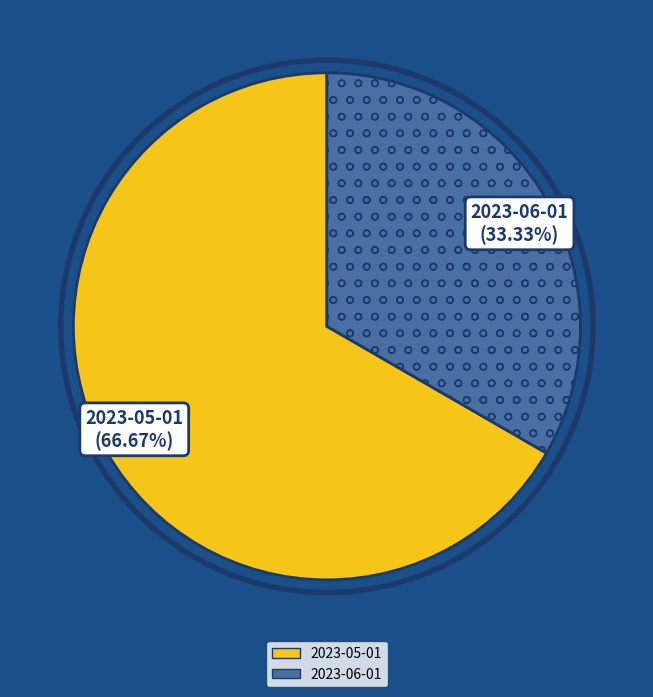

Combined, do 2023-06-01 and 2023-05-01 account for over 50%?

Yes